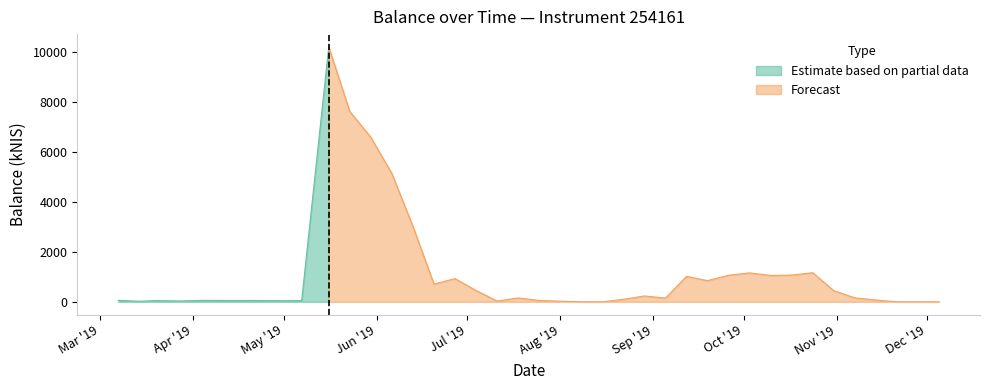

What position from the left is 2019-07-11?

19